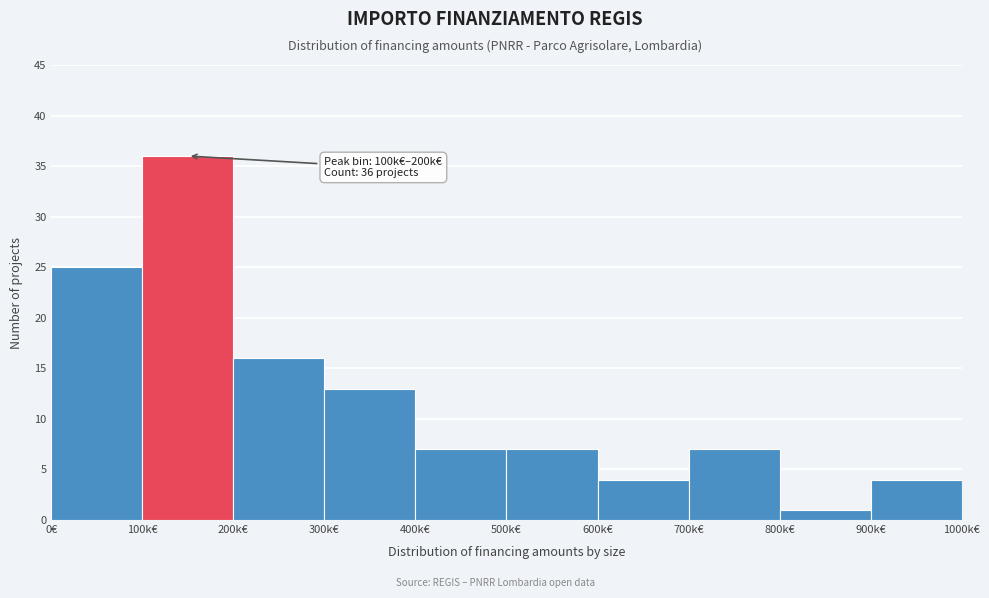

Reading left to right, list all the values displayed in this chart.

25	36	16	13	7	7	4	7	1	4